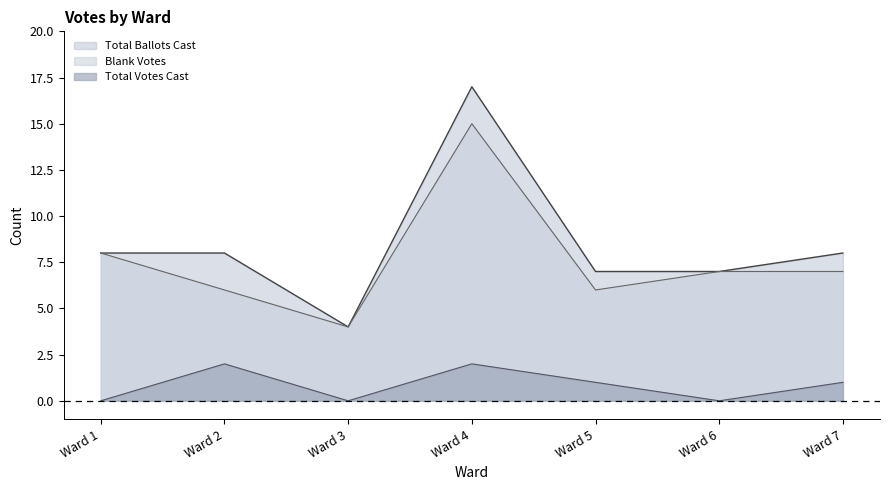

What is the sum of the Total Ballots Cast values at Ward 6 and Ward 7?

15